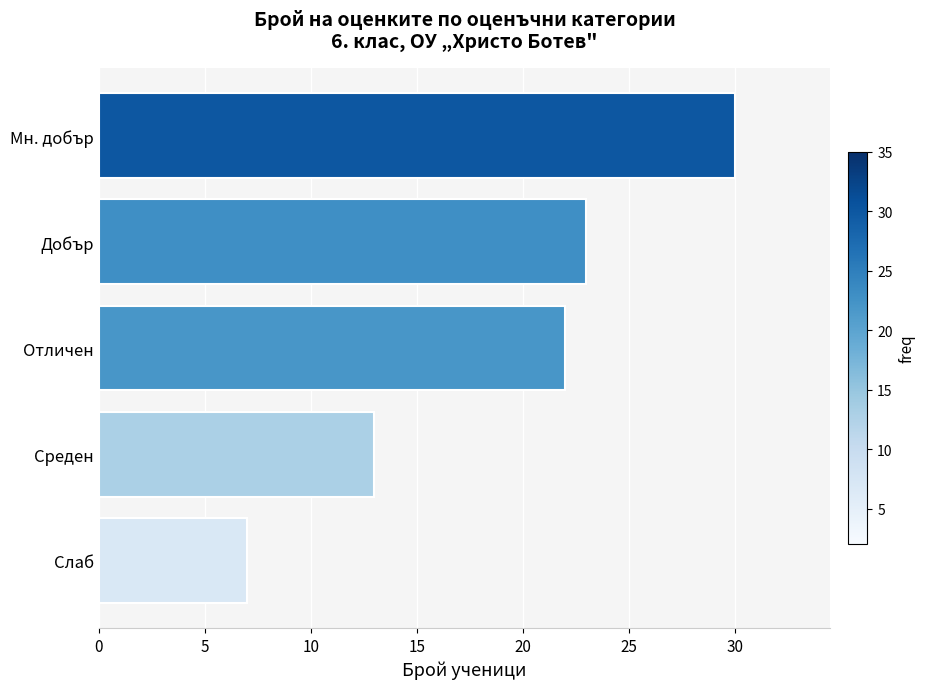

How many categories are shown in the chart?

5